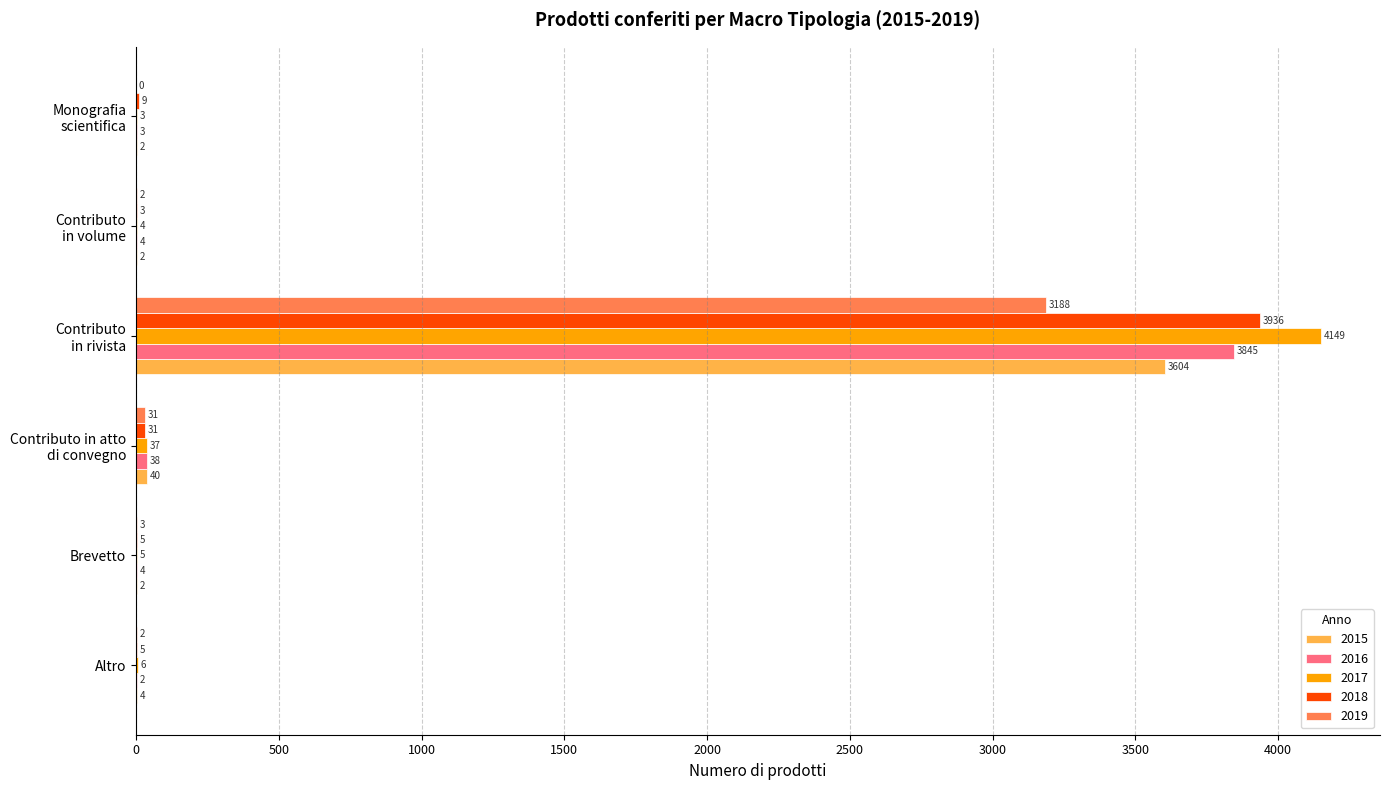

What is the total value across all series at Brevetto?

19